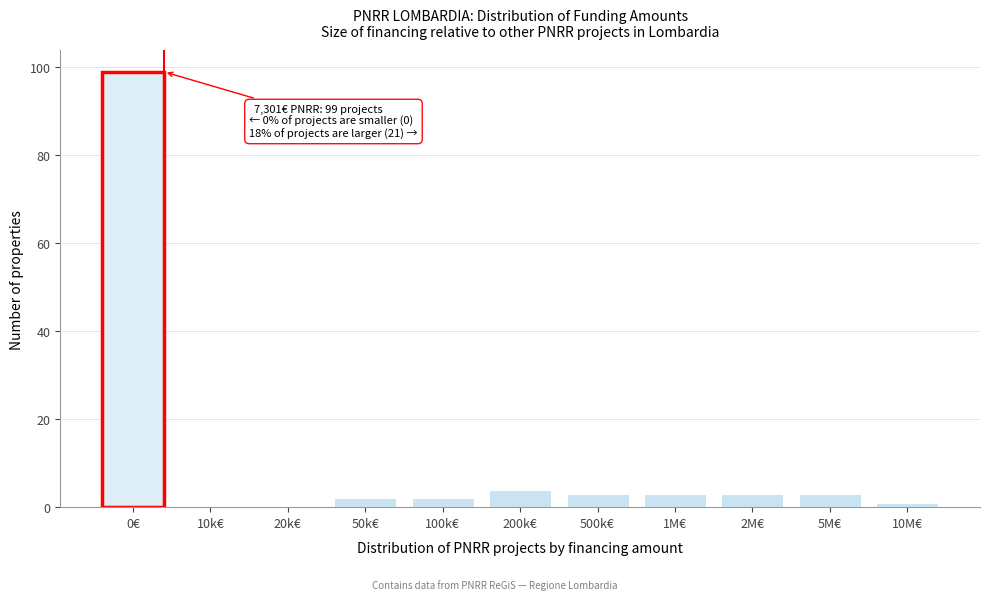

Reading left to right, list all the values displayed in this chart.

0€=99	10k€=0	20k€=0	50k€=2	100k€=2	200k€=4	500k€=3	1M€=3	2M€=3	5M€=3	10M€=1